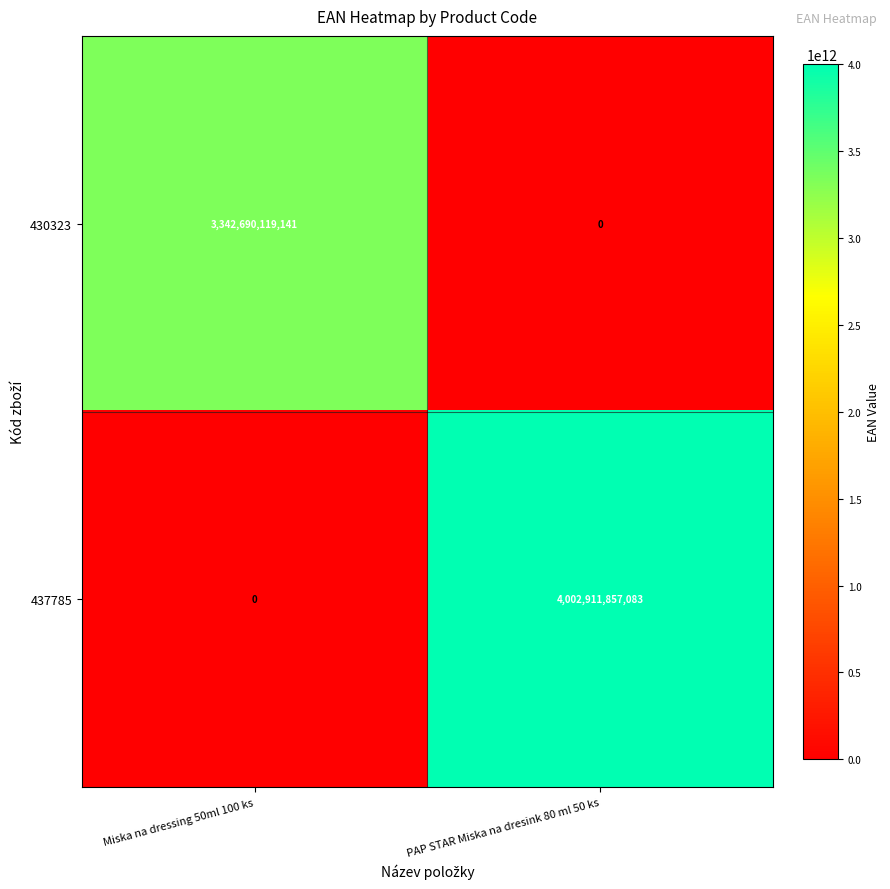

The value of 430323 at PAP STAR Miska na dresink 80 ml 50 ks is -1687545863345. True or false?

False